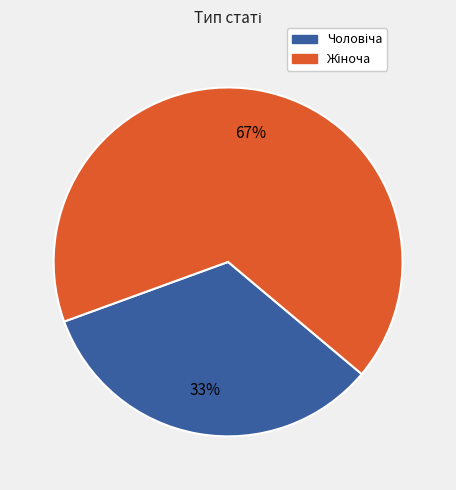

To the nearest percent, what is the average slice percentage?

50%